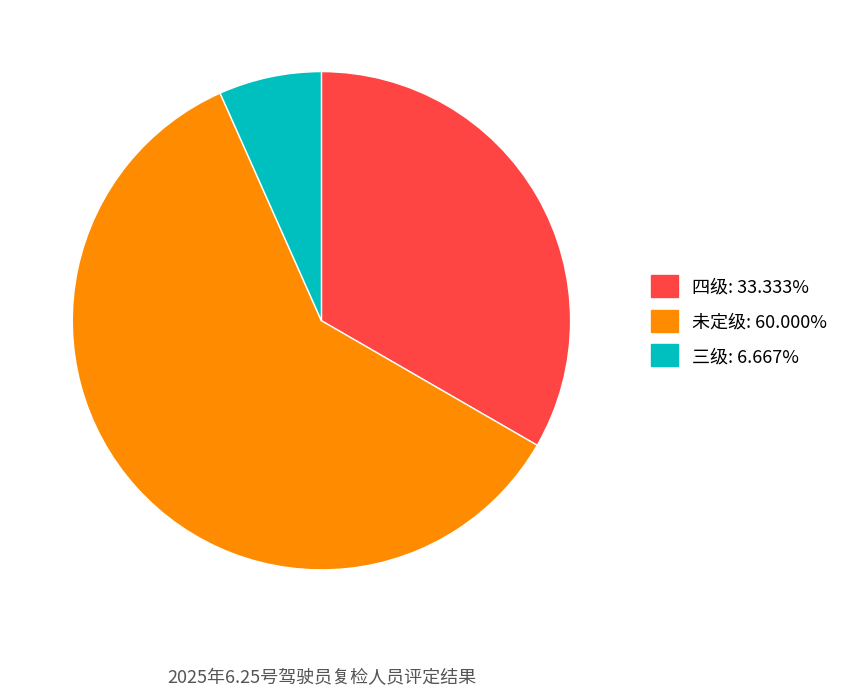

Combined, do 未定级 and 三级 account for over 50%?

Yes